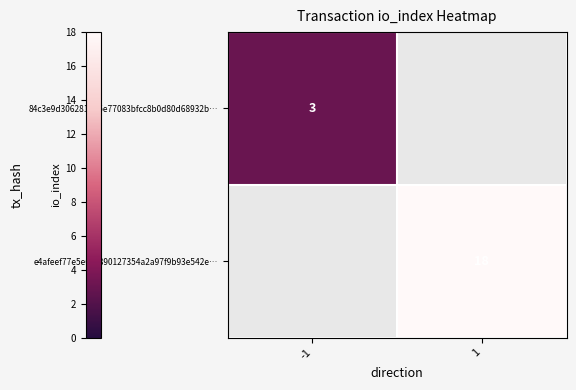

The value of e4afeef77e5e6ec890127354a2a97f9b93e542e… at 1 is 18. True or false?

True